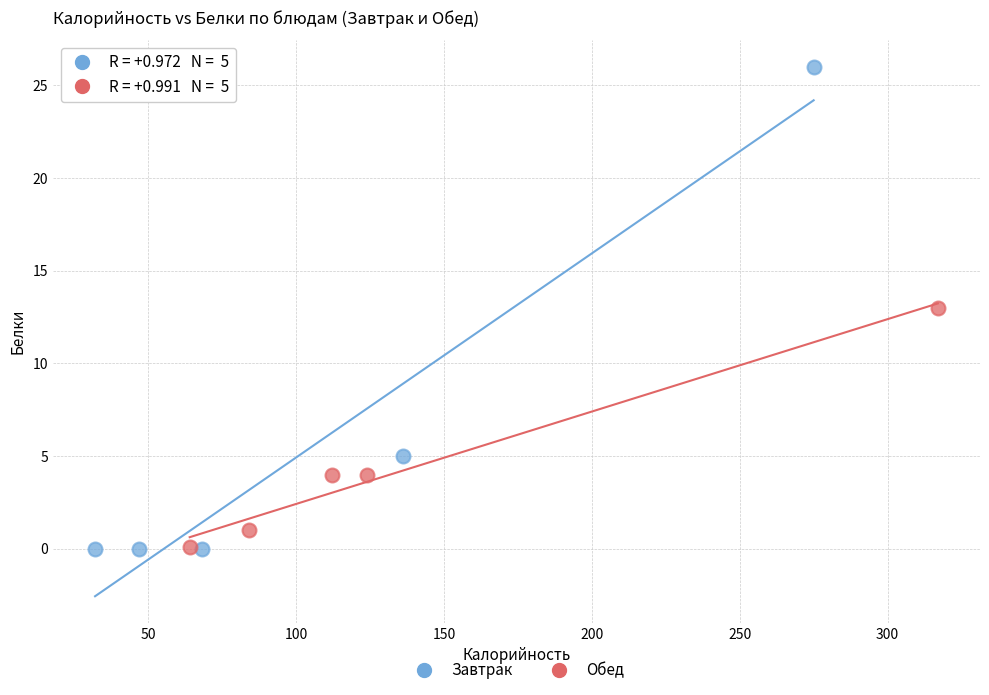

Which series contains the highest Y value?

Завтрак